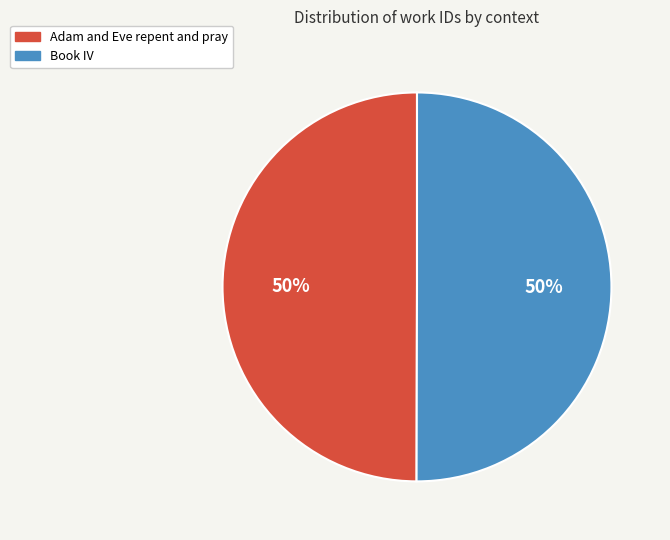

Combined, do Adam and Eve repent and pray and Book IV account for over 50%?

Yes